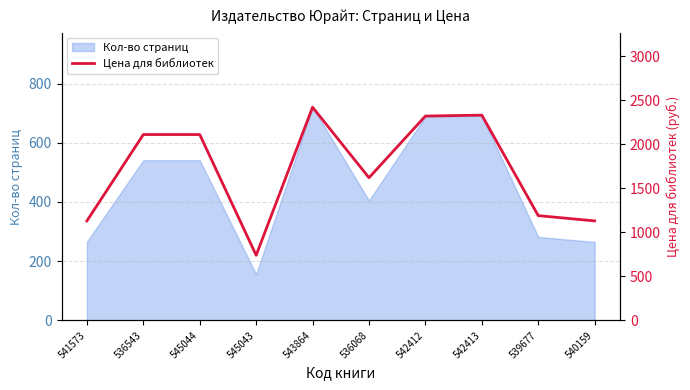

Reading right to left, what are all the values shown in this chart?

540159=1129	539677=1189	542413=2329	542412=2319	536068=1619	543864=2419	545043=739	545044=2109	536543=2109	541573=1129